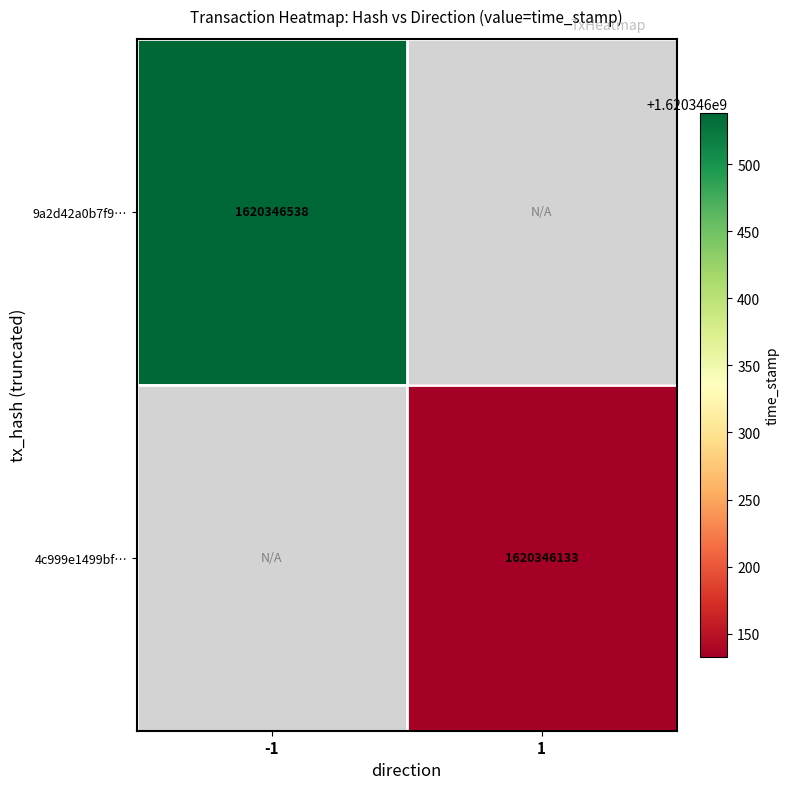

Which series has the largest range (max minus min)?

9a2d42a0b7f9dced4d47ef001535003ff8deaa4